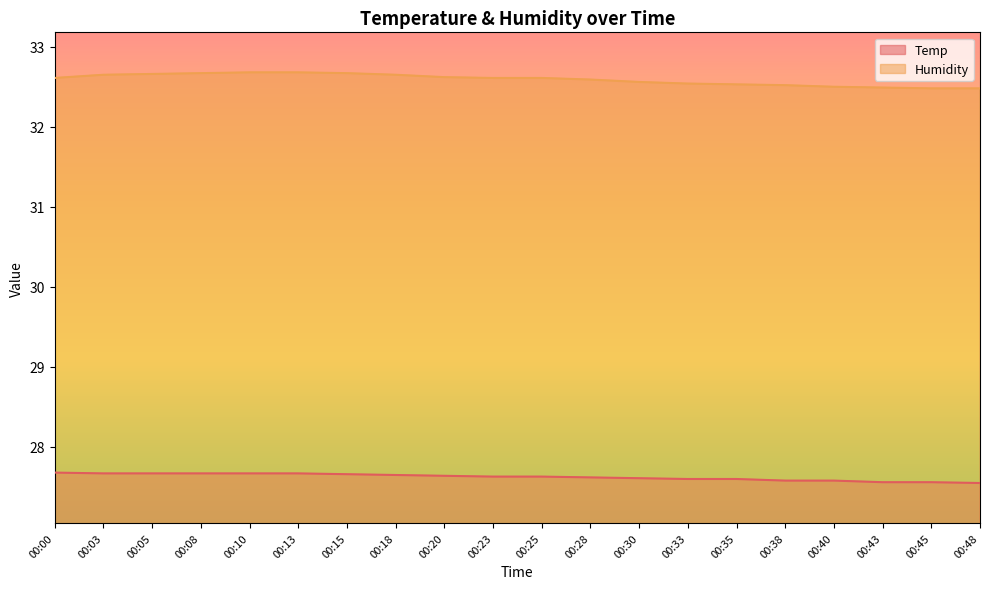

What is the difference between the maximum and minimum values in the Temp series?

0.1